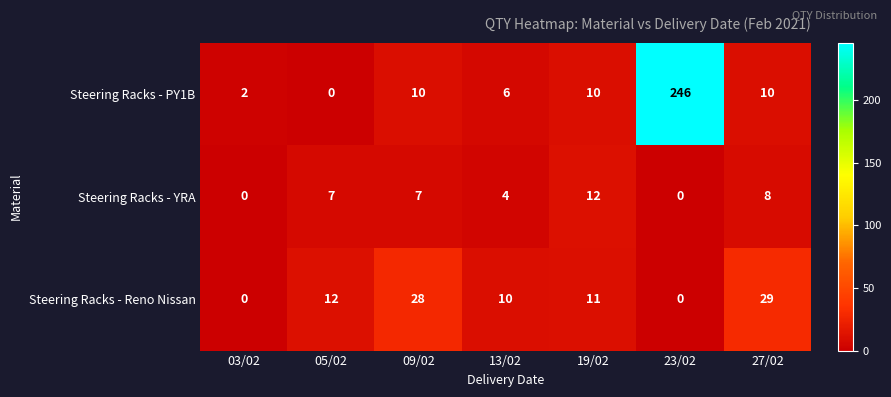

What is the total value across all series at 09/02?

45